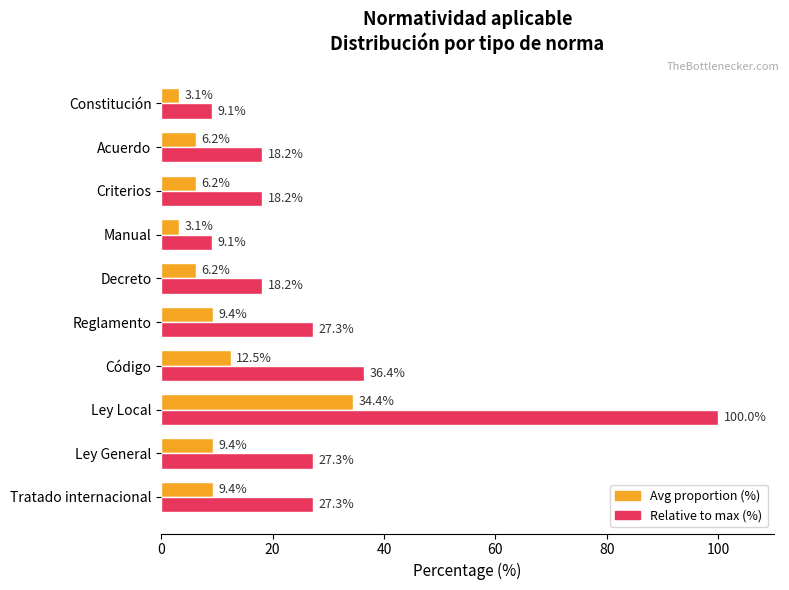

At which category is the sum across all series the highest?

Ley Local